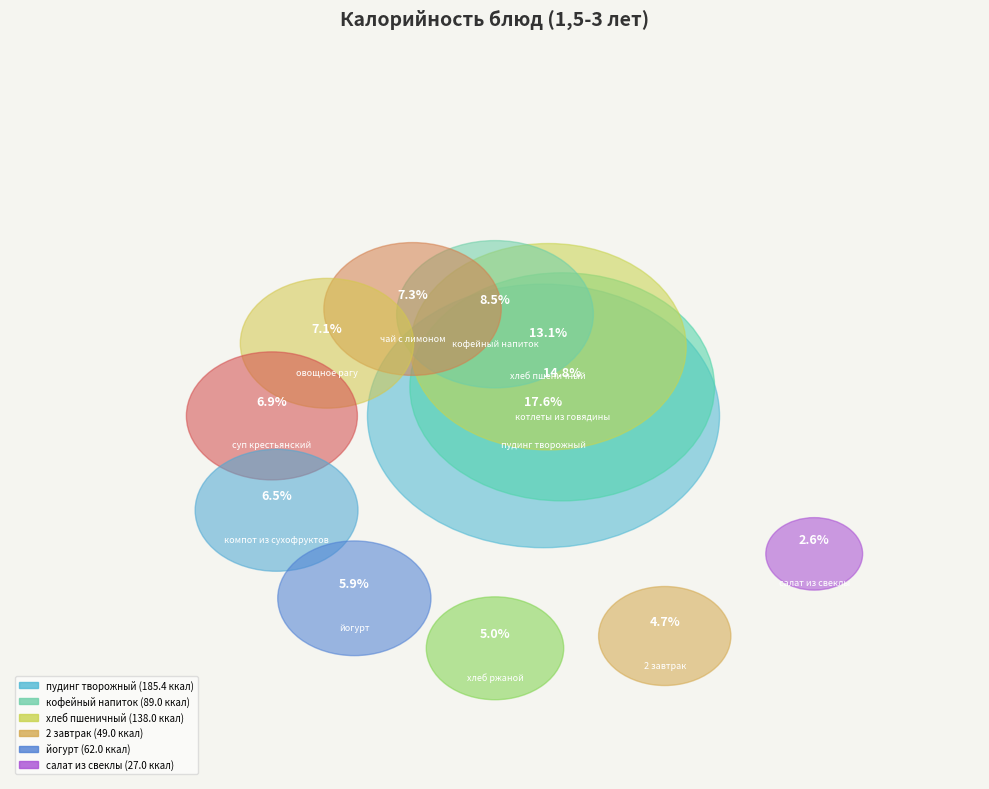

To the nearest percent, what portion does хлеб ржаной represent?

5%